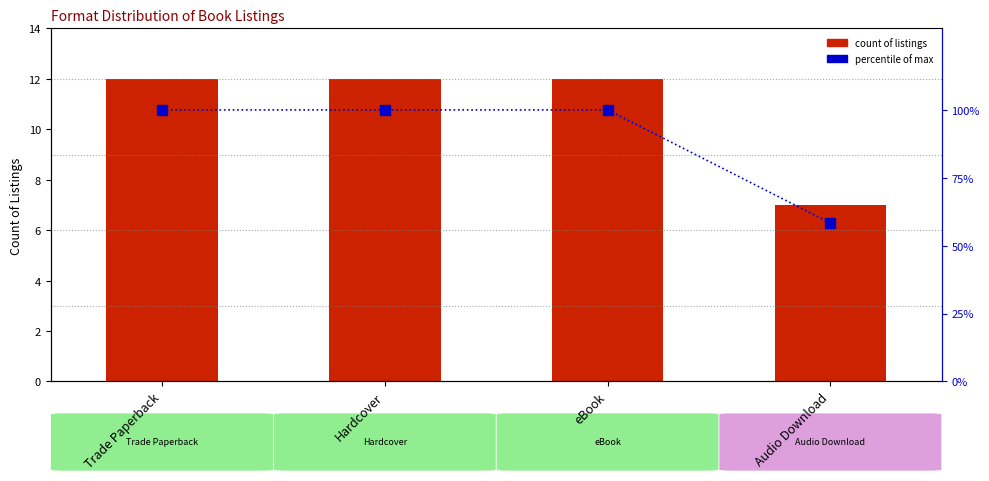

How many data points does each series have?

4